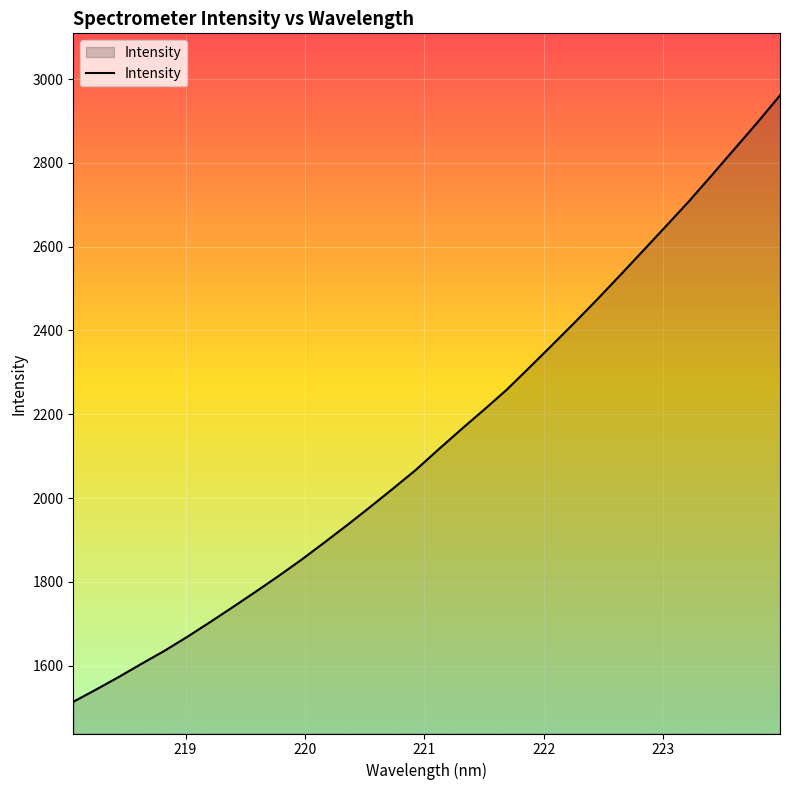

What is the difference between the maximum and minimum values?

1447.5